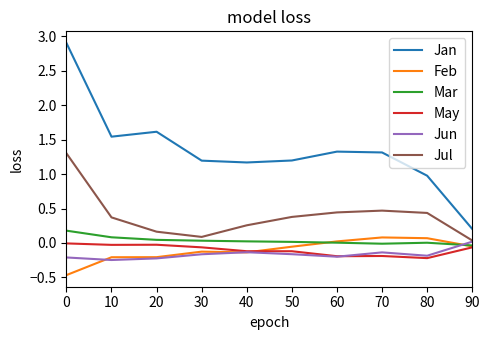

Which series changed the most between 20 and 80?

Jan